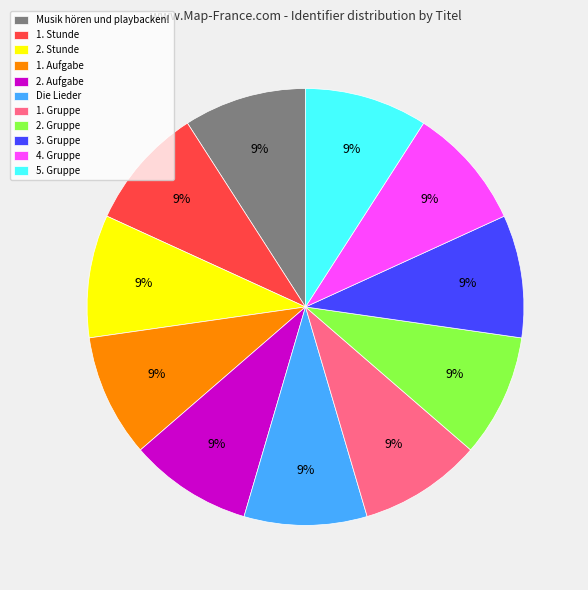

To the nearest percent, what portion does Musik hören und playbacken! represent?

9%